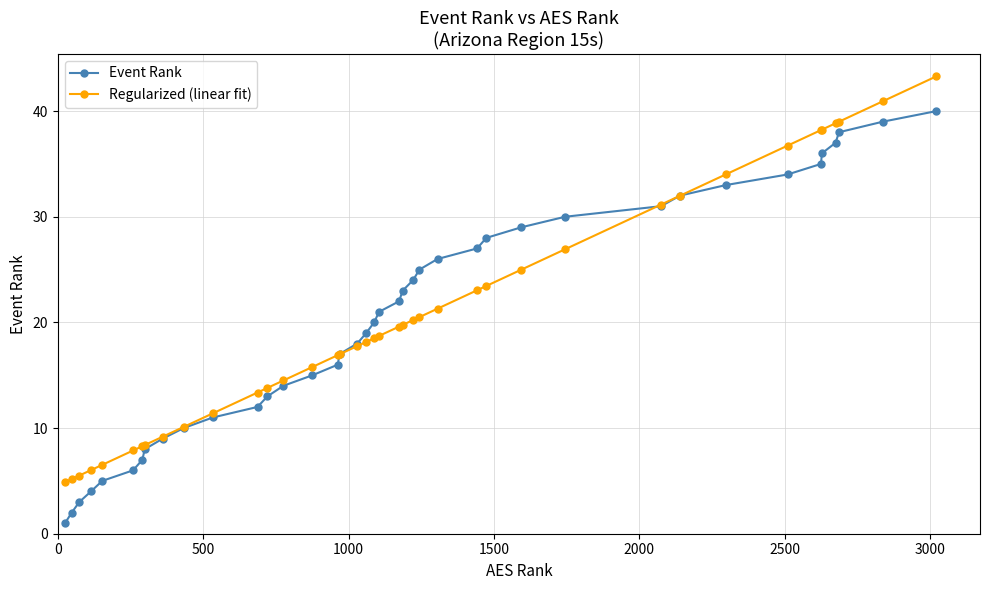

What is the greatest value displayed?

43.3